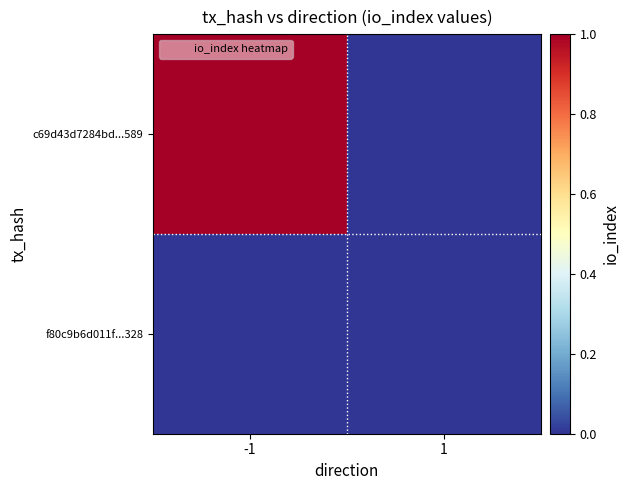

Which series has the largest range (max minus min)?

c69d43d7284bd...589